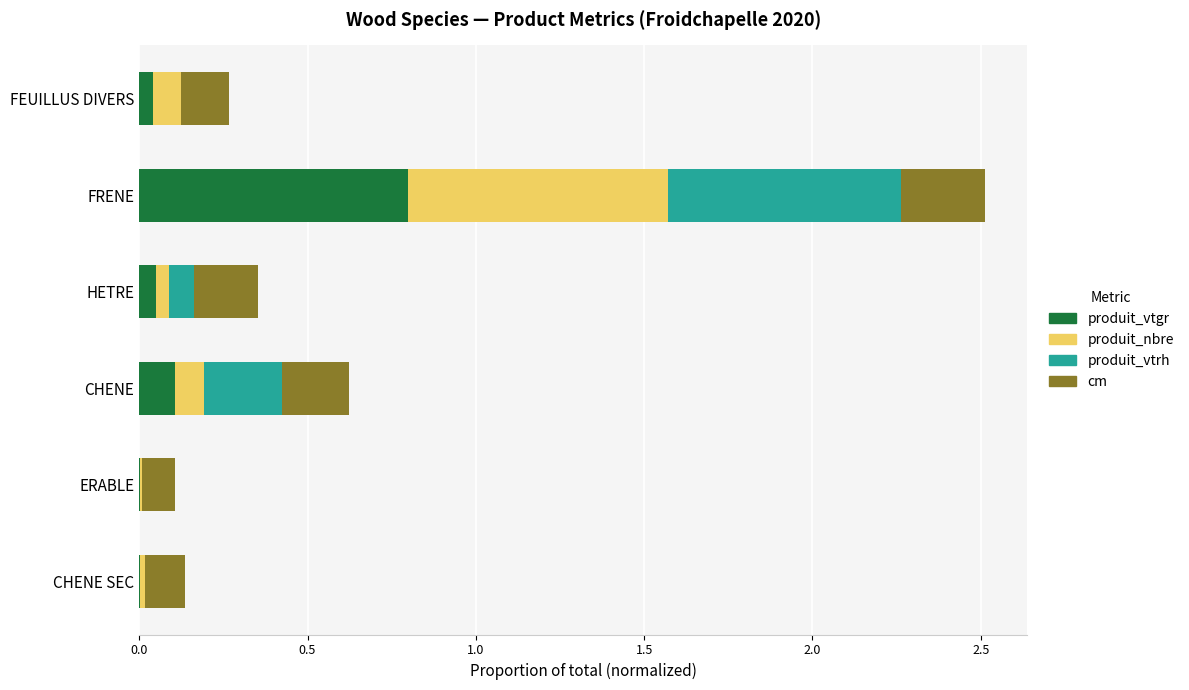

At which category is the sum across all series the highest?

FRENE